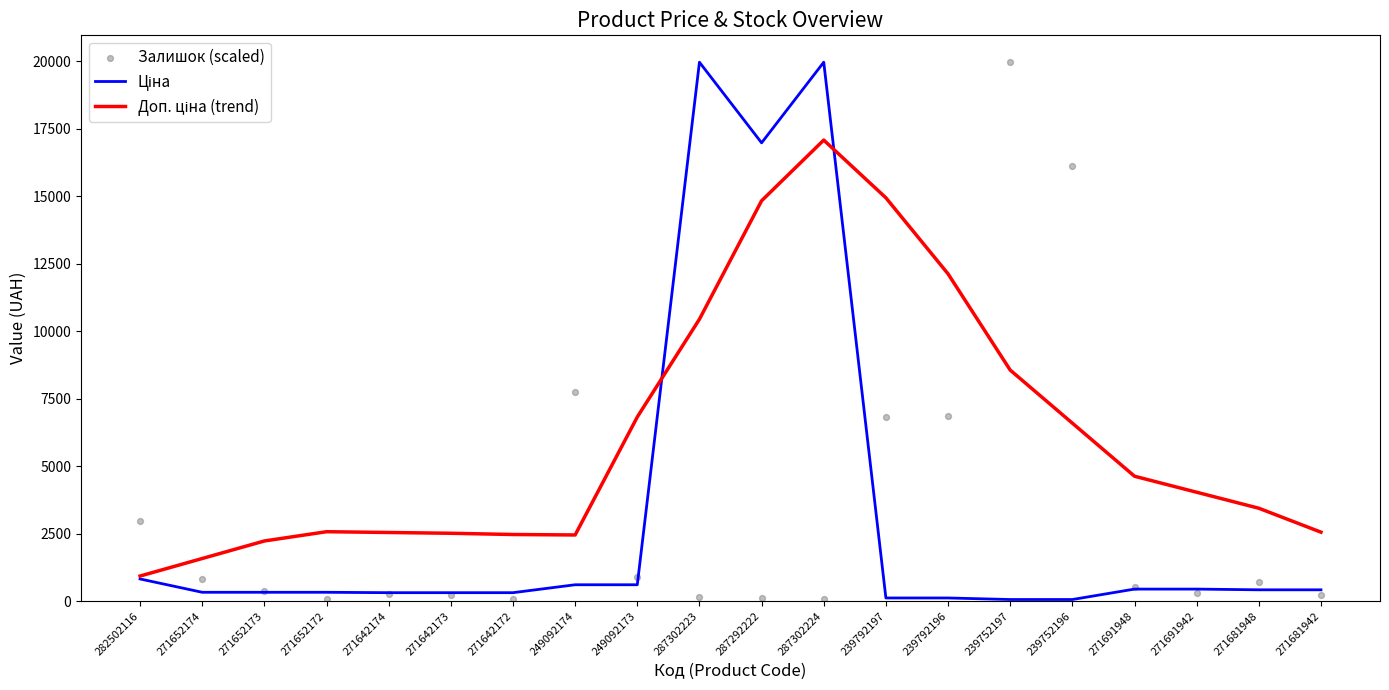

Is the value of Доп. ціна (trend) at 239792197 greater than the value of Залишок (scaled) at 287292222?

Yes